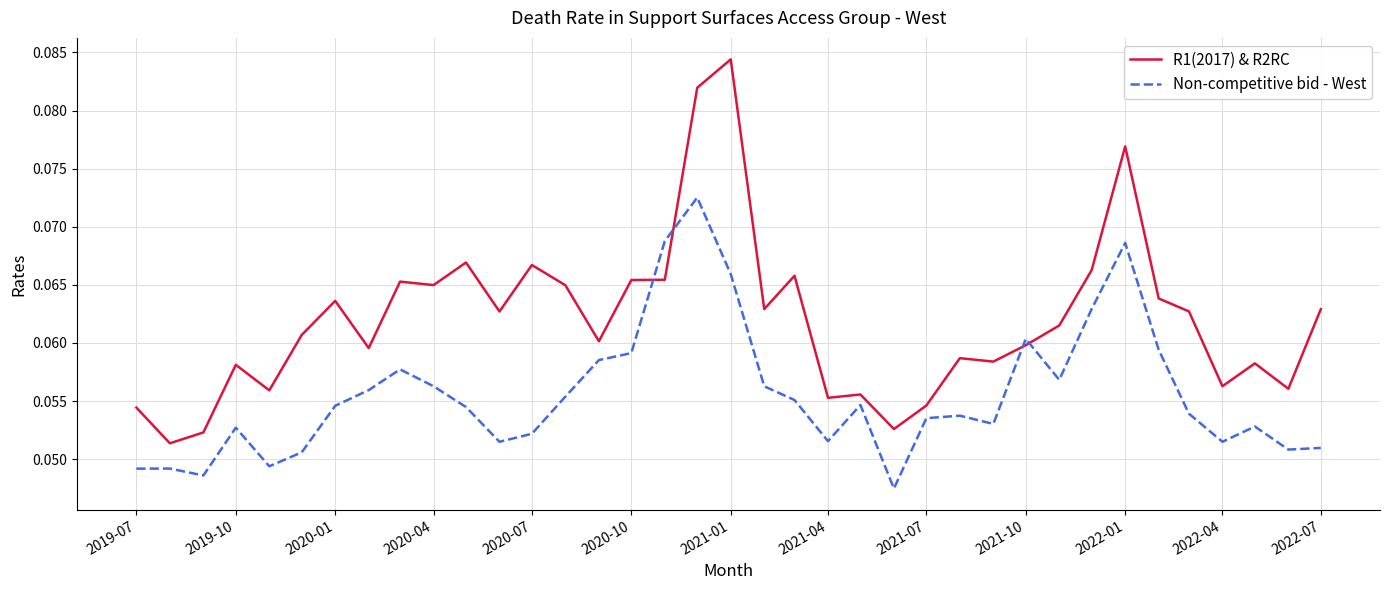

Which series has the widest spread of values?

R1(2017) & R2RC